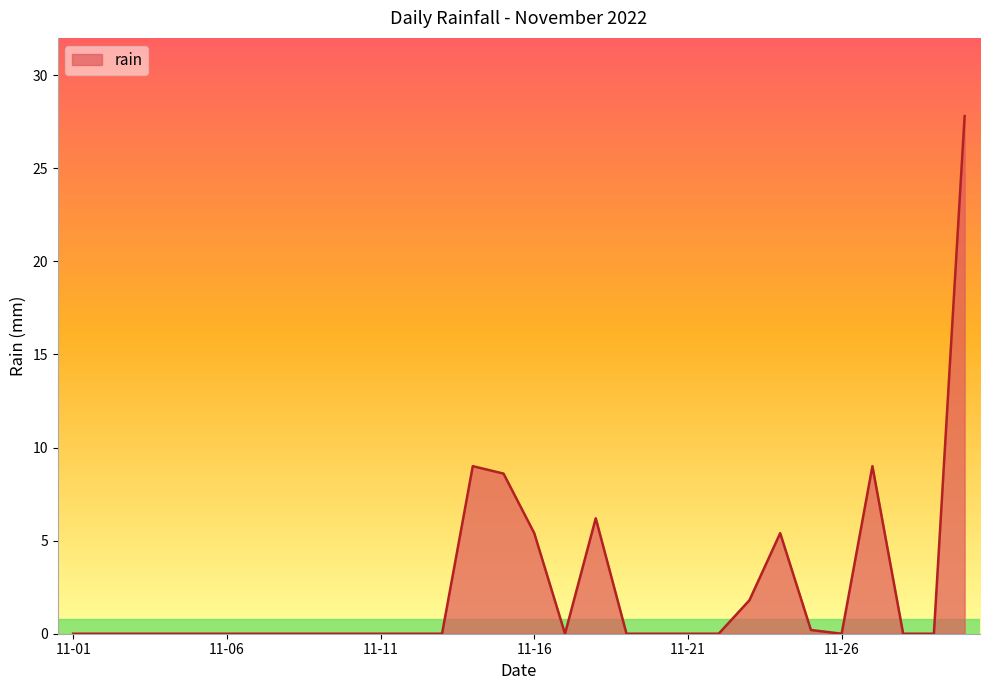

What is the difference between the maximum and minimum values?

27.8